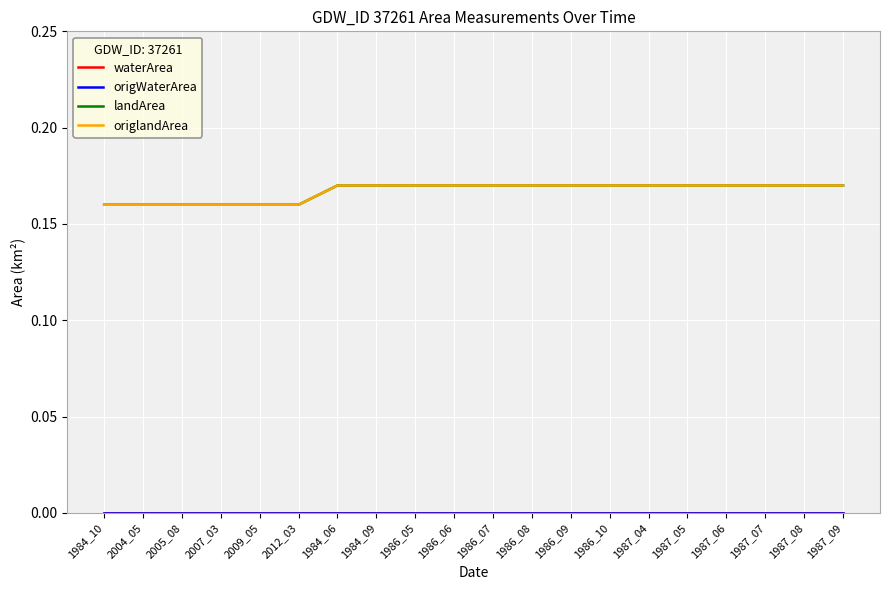

Does the chart have visible grid lines?

Yes